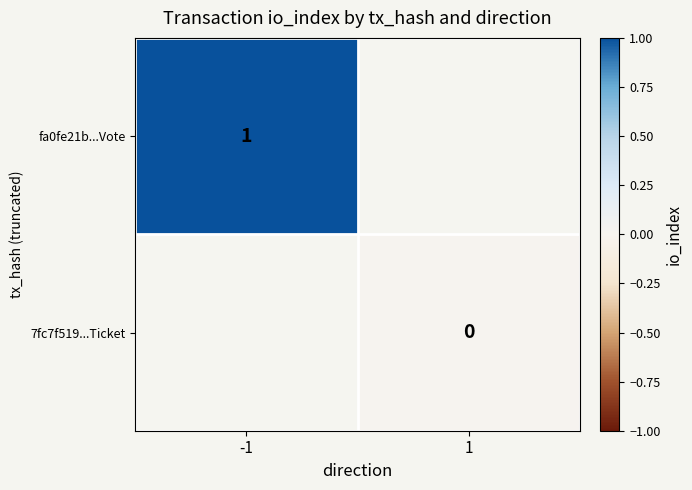

At how many categories does at least one series exceed 0?

1